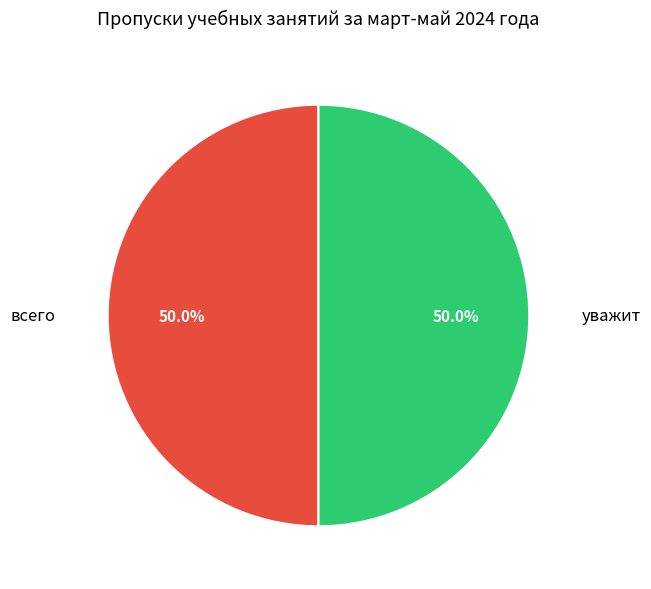

To the nearest percent, what is the average slice percentage?

50%